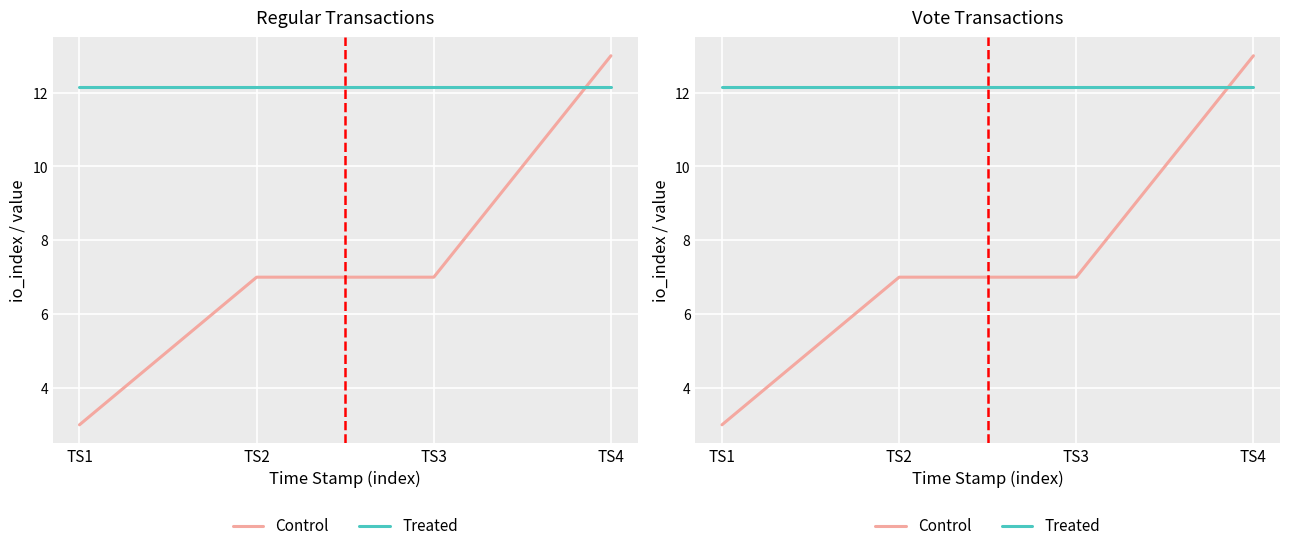

How many data points in Control are above 7?

1